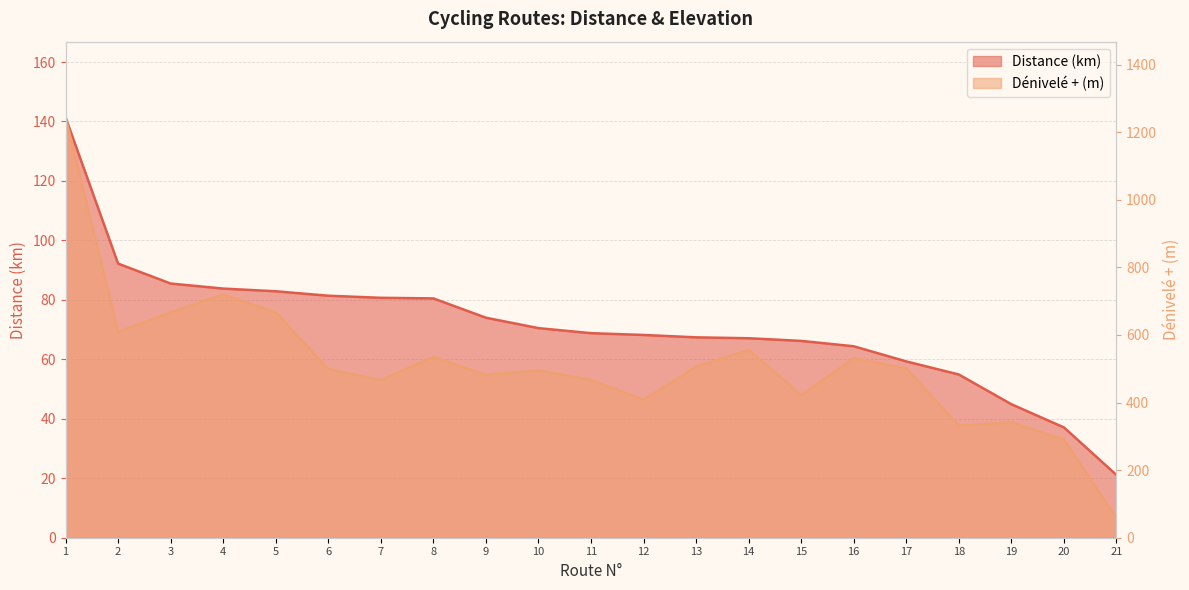

True or false: Distance (km) and Dénivelé + (m) cross at least once.

False